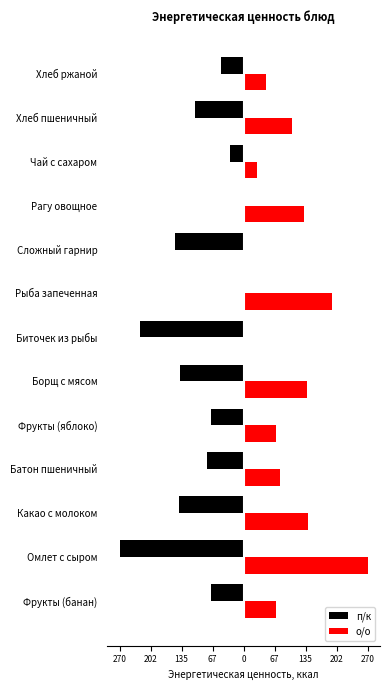

What are all the series names shown in the legend?

п/к, о/о